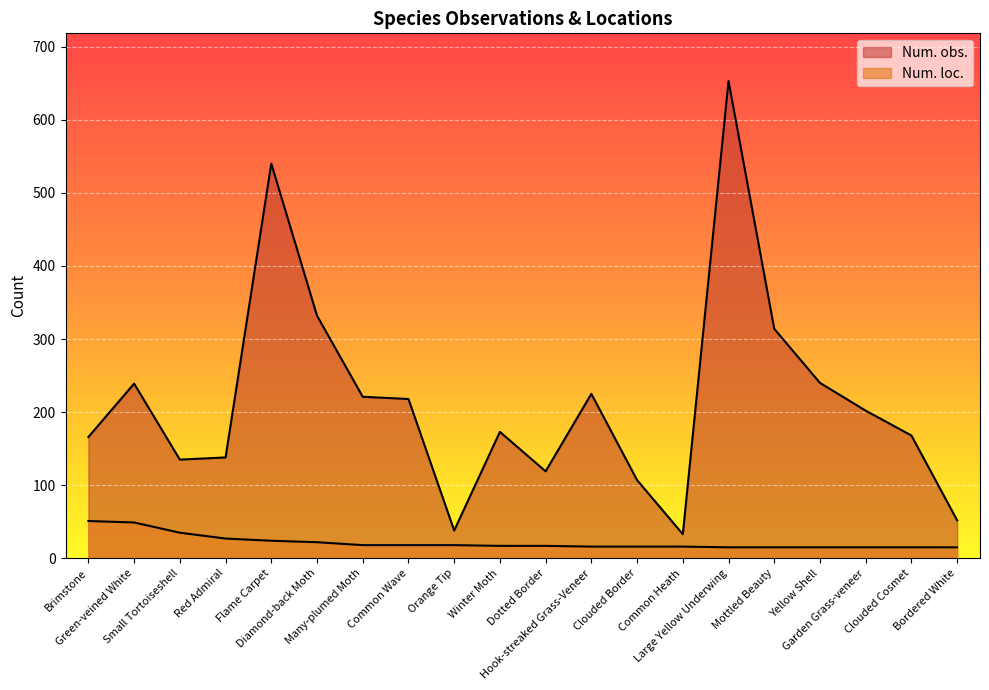

What is the difference between the Num. obs. values at Many-plumed Moth and Winter Moth?

48